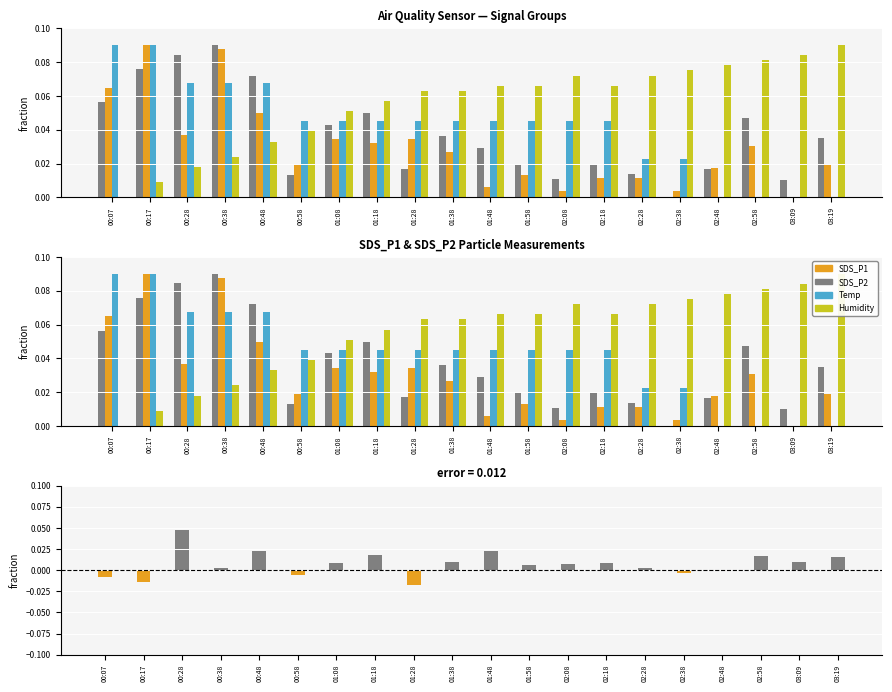

How many values in Temp are above zero?

16